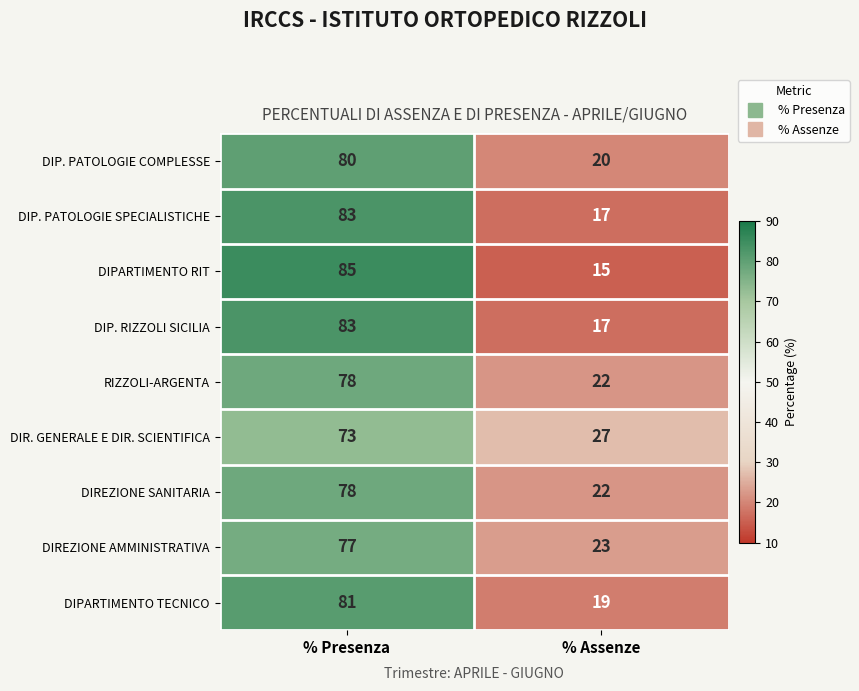

List the labels in order of RIZZOLI-ARGENTA value, largest first.

% Presenza, % Assenze